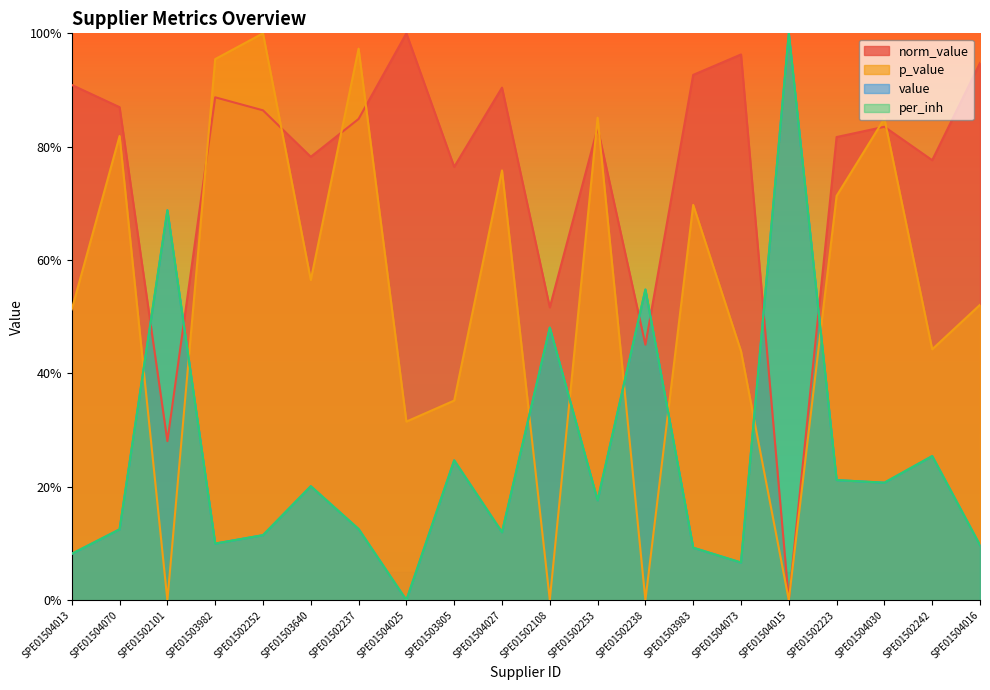

In per_inh, how many points are lower than both neighbors (excluding endpoints)?

6